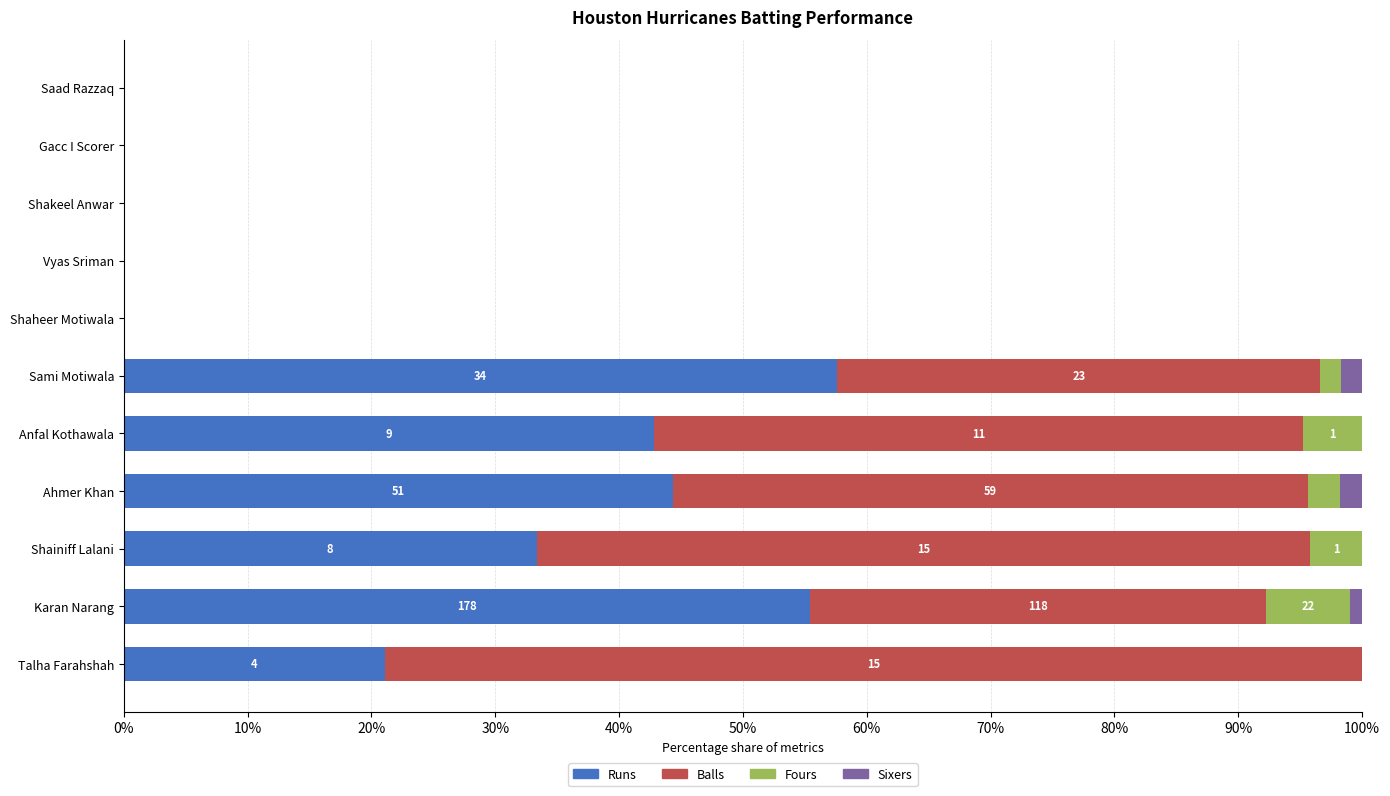

What is the total value across all series at Talha Farahshah?

100.0